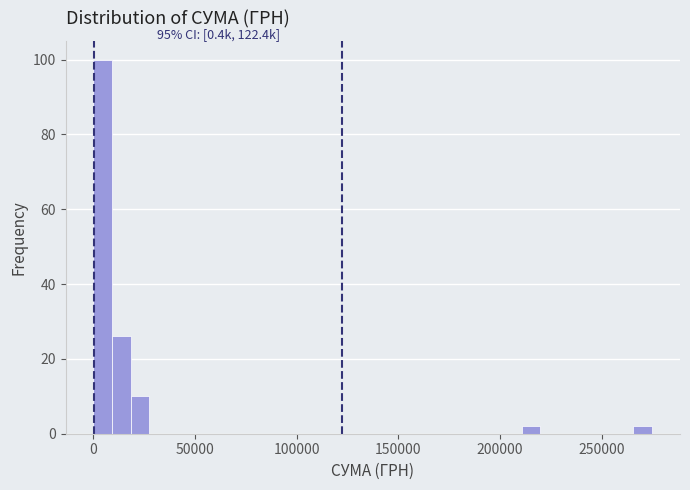

Around what value on the x-axis is the tallest bar? Give the approximate position of its centre, as read against the axis.

5000